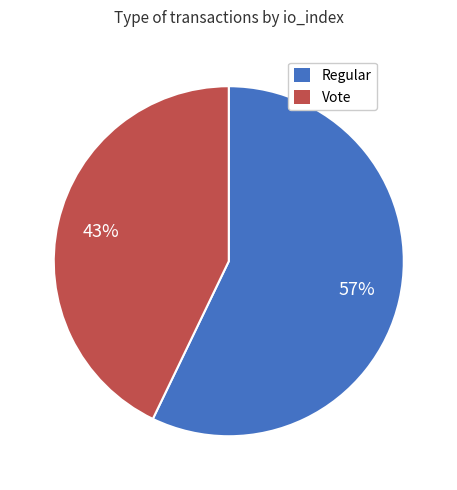

How many slices are in this pie chart?

2